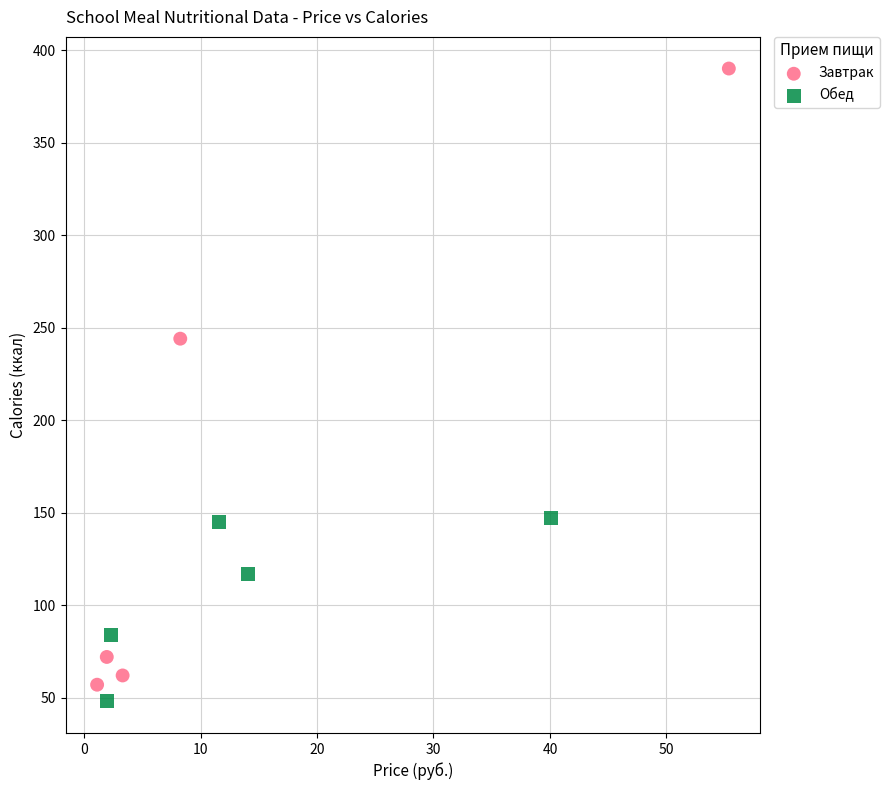

Which series has the largest Y range (max minus min)?

Завтрак